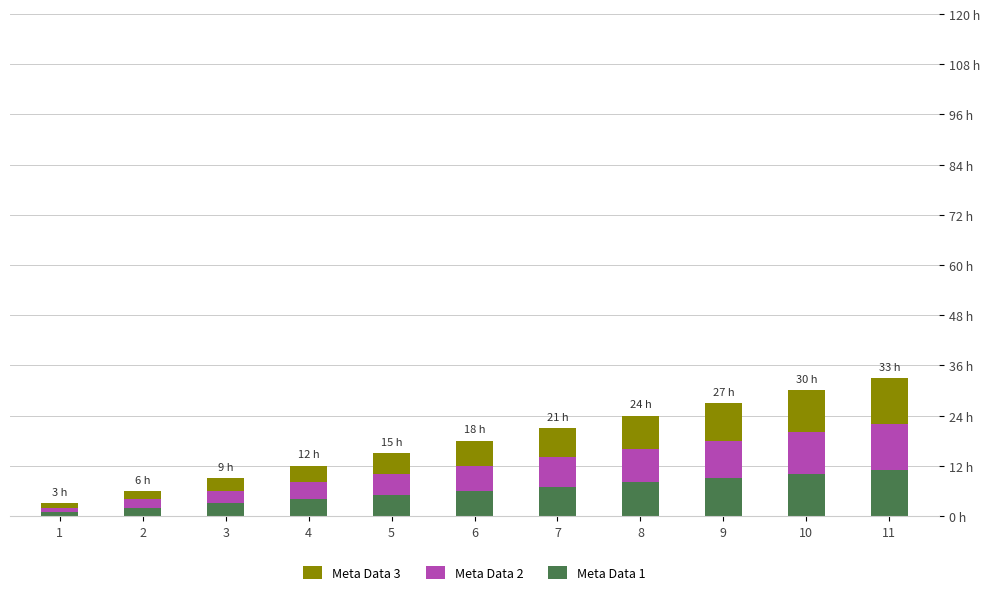

Does the chart contain any negative values?

No